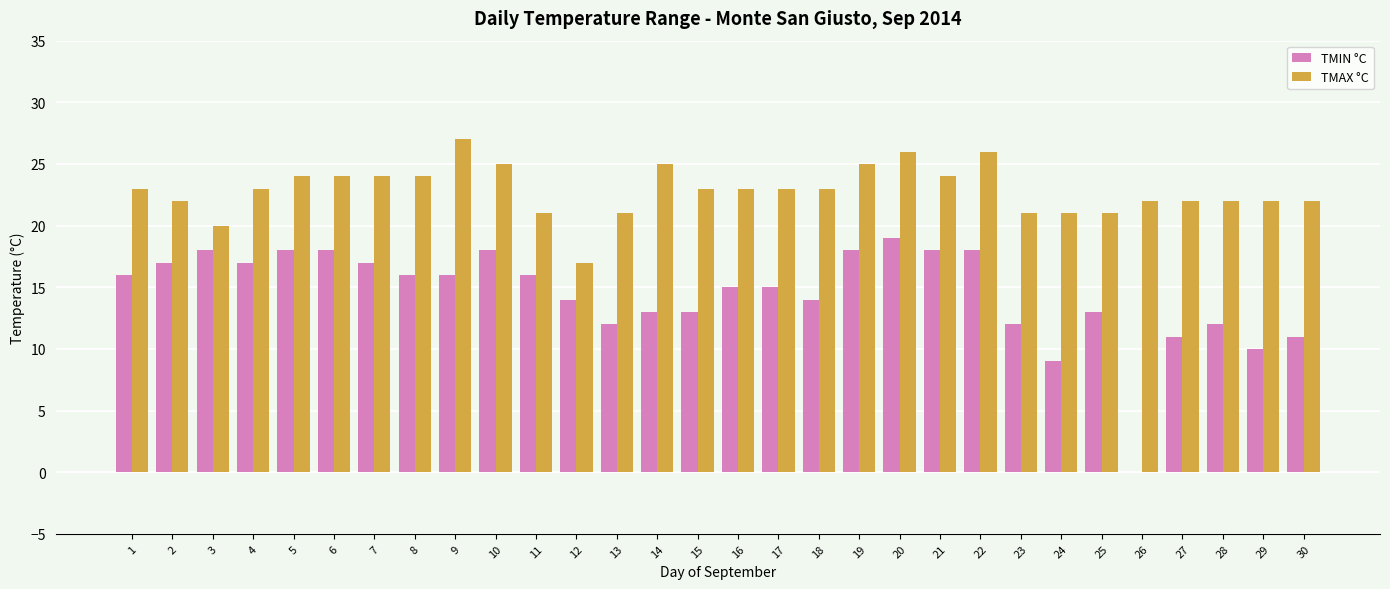

What is the sum of the TMAX °C values at 28 and 21?

46